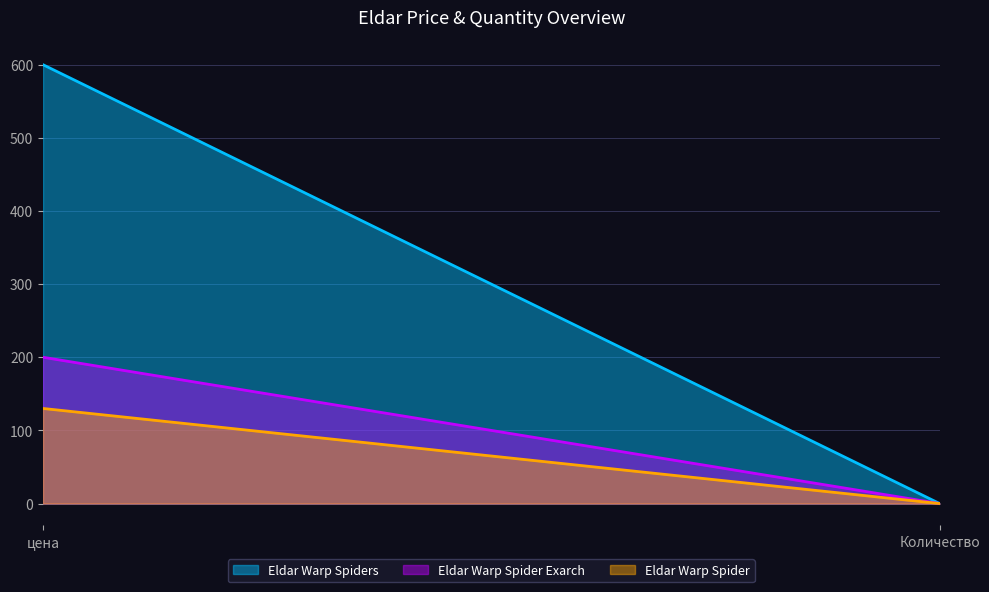

Reading right to left, transcribe all the data shown in this chart.

Eldar Warp Spiders: Количество=0	цена=600
Eldar Warp Spider Exarch: Количество=0	цена=200
Eldar Warp Spider: Количество=0	цена=130